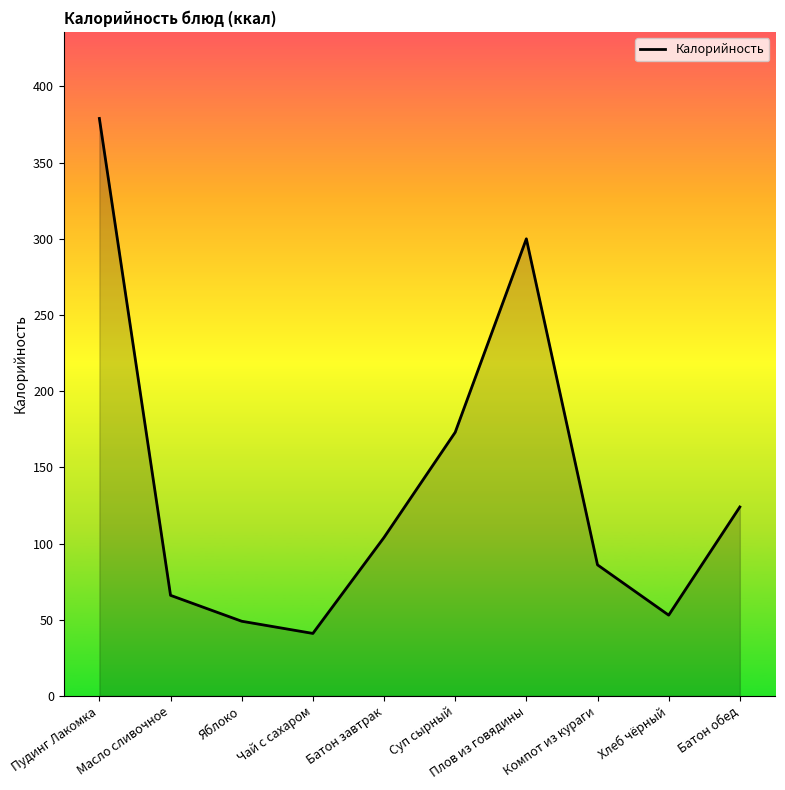

Reading right to left, what are all the values shown in this chart?

124	53	86	300	173	104	41	49	66	379